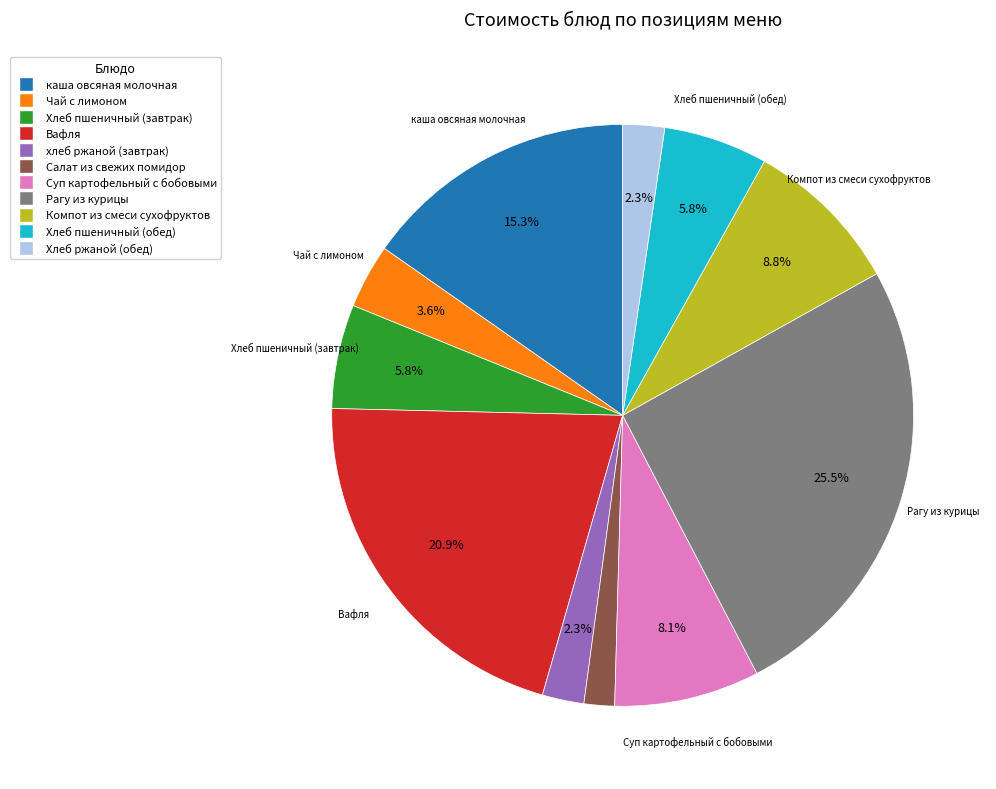

What percentage is the Суп картофельный с бобовыми slice, to the nearest percent?

8%